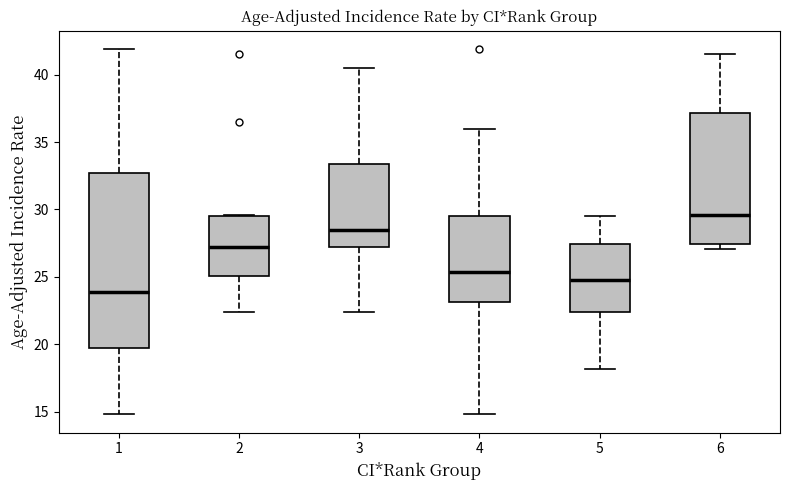

Which box has the highest median line?

6